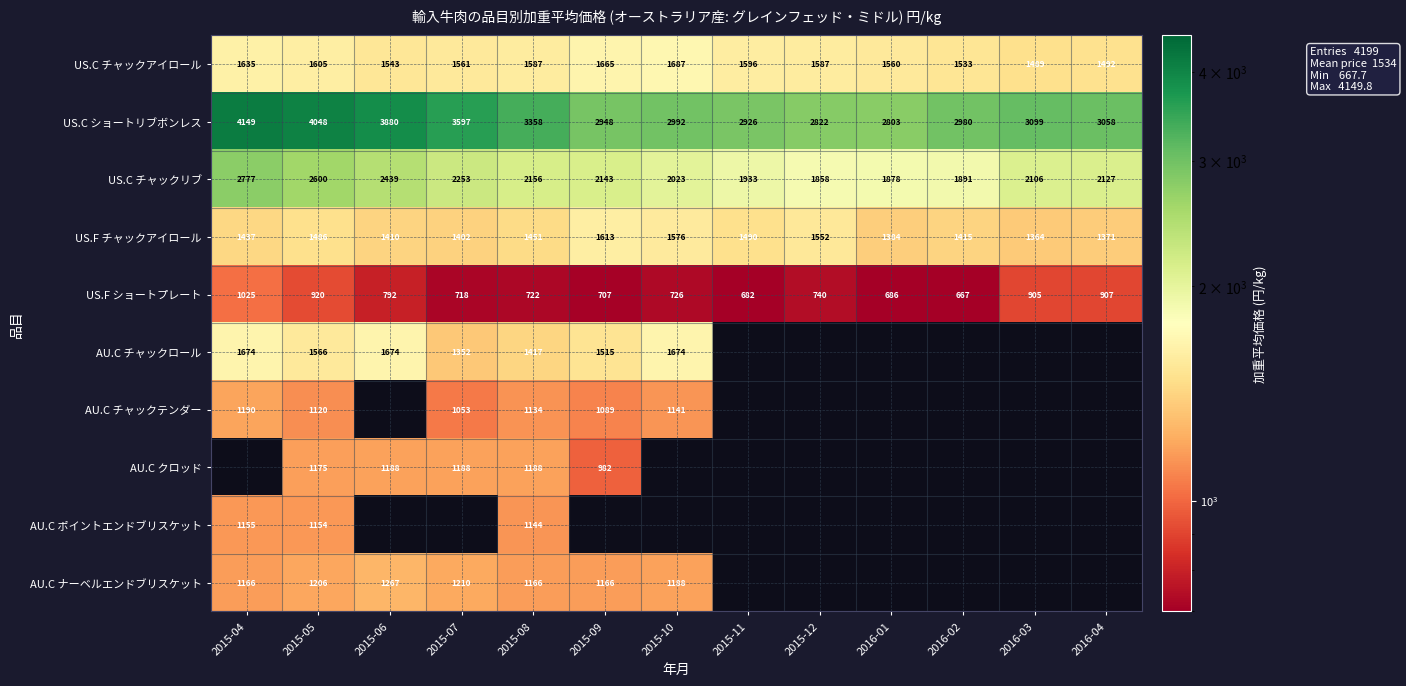

Between 2015-04 and 2015-07, which is larger?

2015-04